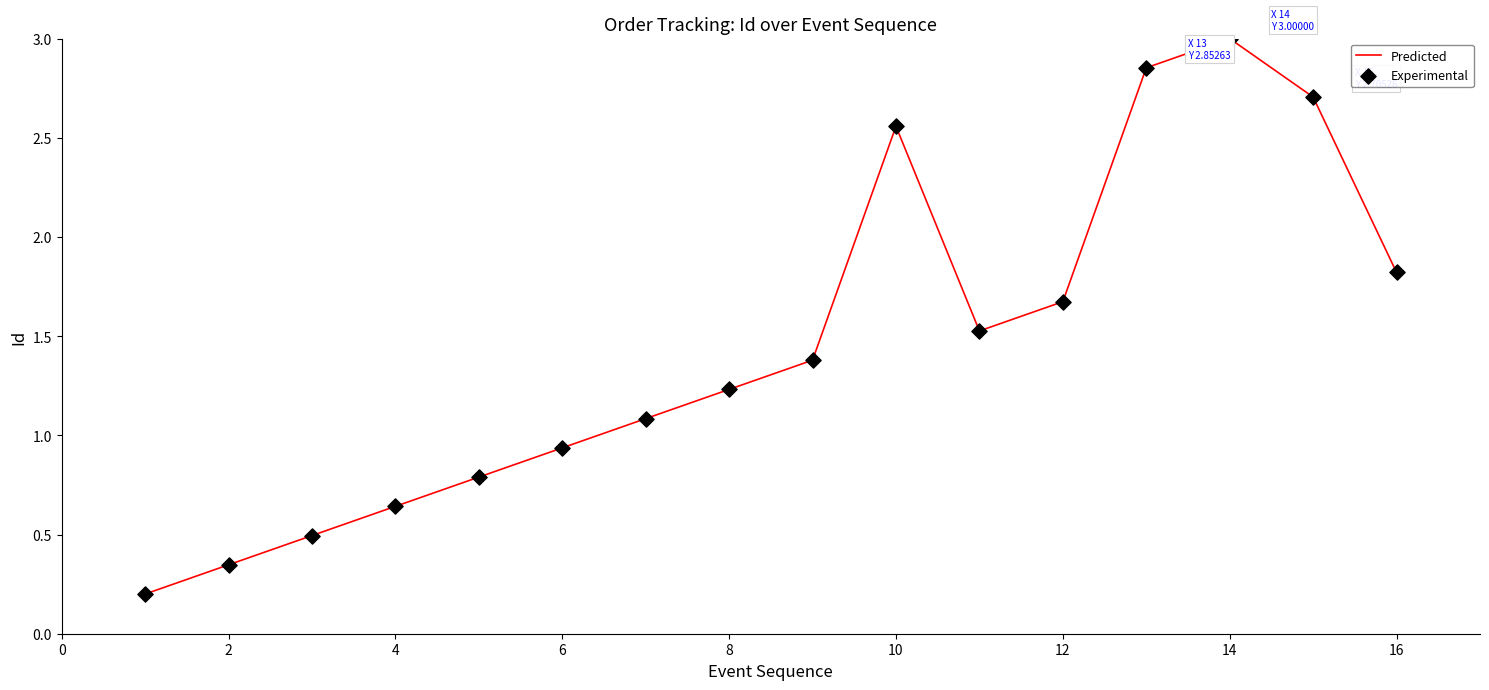

What is the maximum value shown in the chart?

3.0